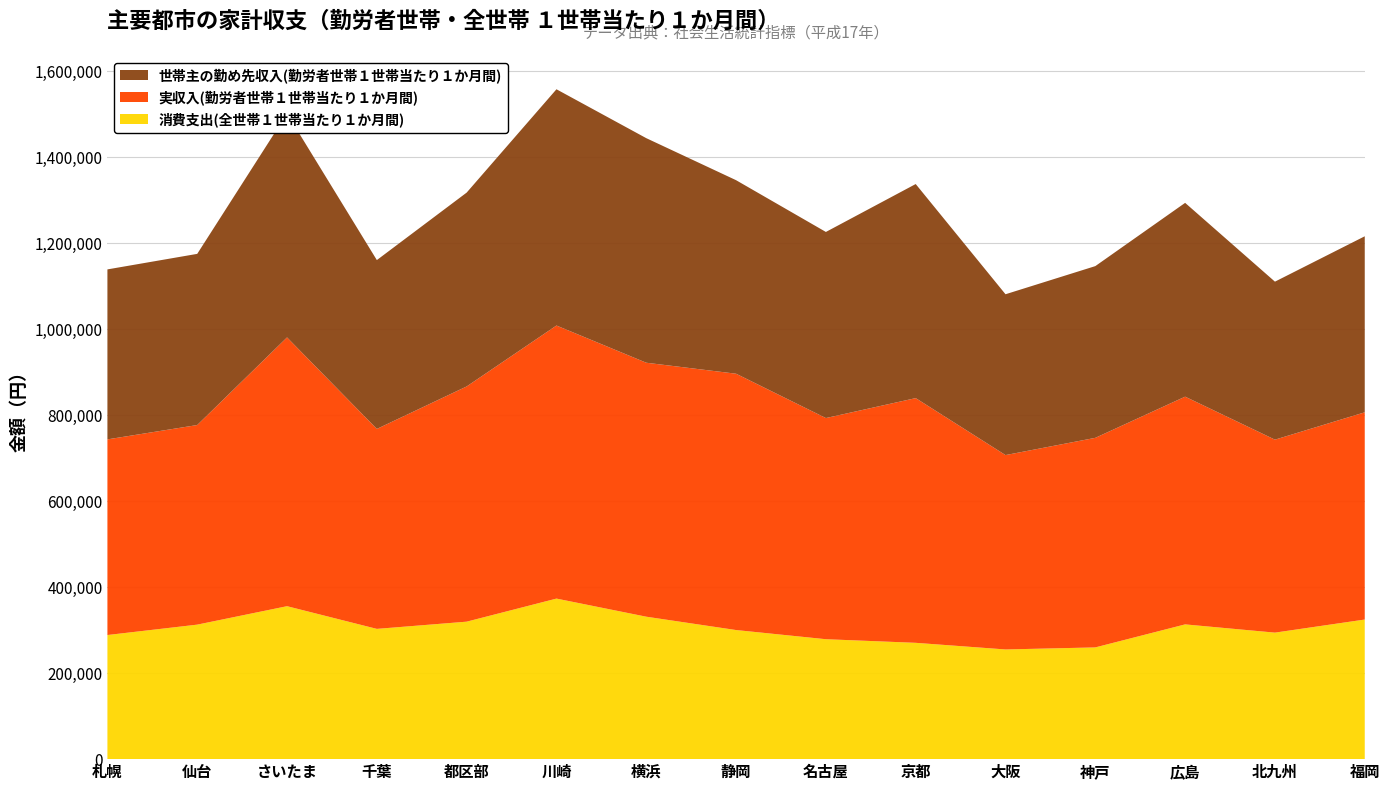

Reading left to right, extract all data points from this chart.

消費支出(全世帯１世帯当たり１か月間): 288700	312865	355764	302988	319766	373447	331331	300280	278969	270552	255135	259896	313439	294269	324720
実収入(勤労者世帯１世帯当たり１か月間): 455079	464270	625187	465075	547127	635151	590748	596218	514398	569202	452120	487459	529700	448861	482021
世帯主の勤め先収入(勤労者世帯１世帯当たり１か月間): 395362	398142	520696	392745	450887	549532	522337	450146	432881	497947	374077	399430	450784	367506	409438